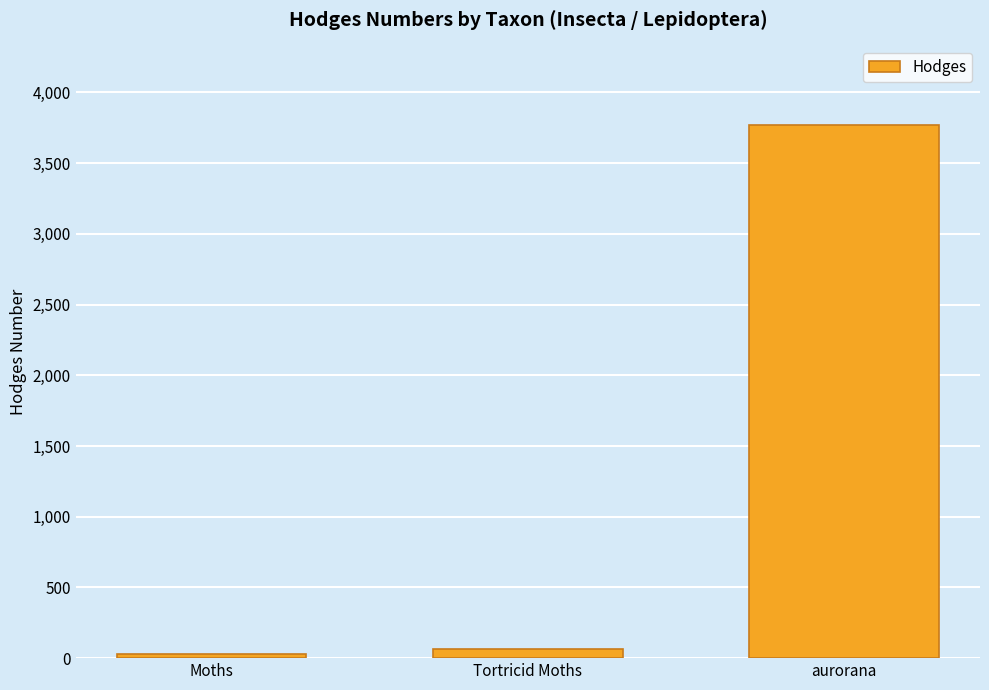

What is the difference between the values at Tortricid Moths and aurorana?

3704.9